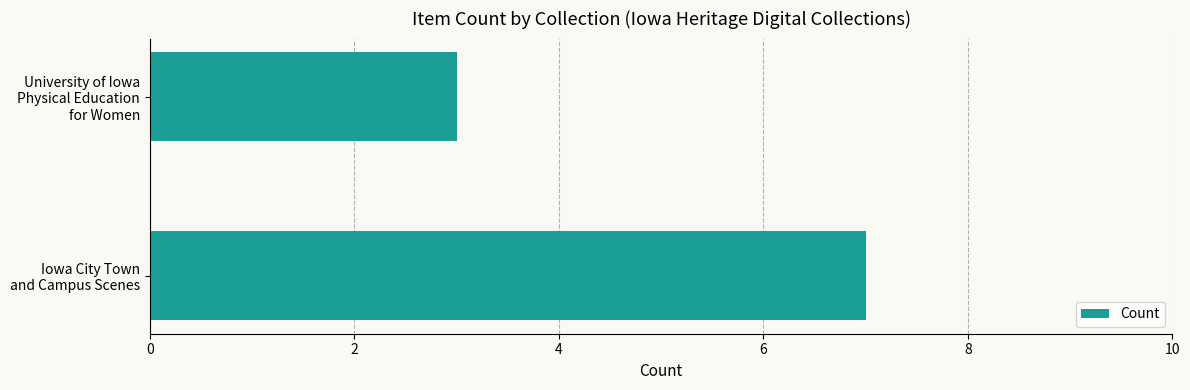

What is the smallest value displayed?

3